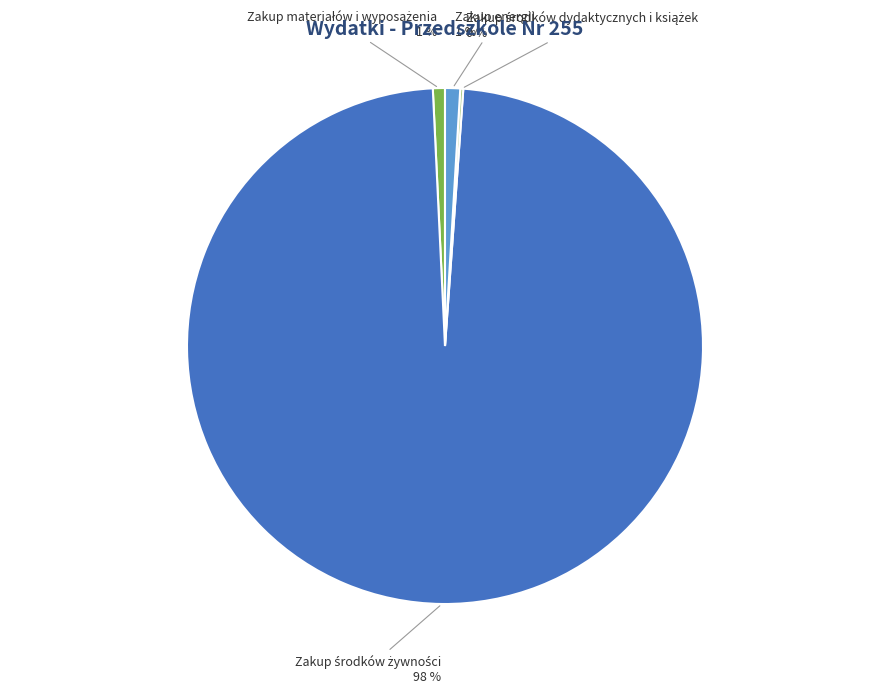

To the nearest percent, what percentage of the pie is Zakup energii?

1%